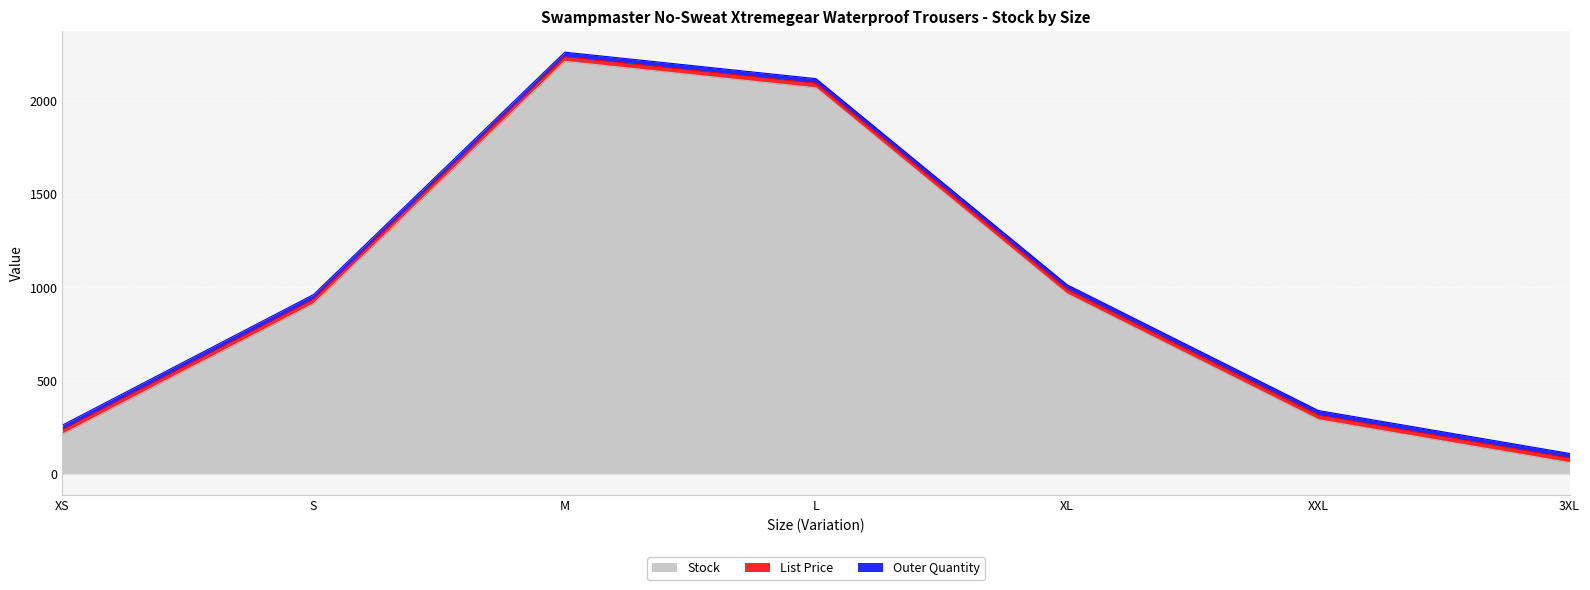

At which label does Stock reach its minimum?

3XL